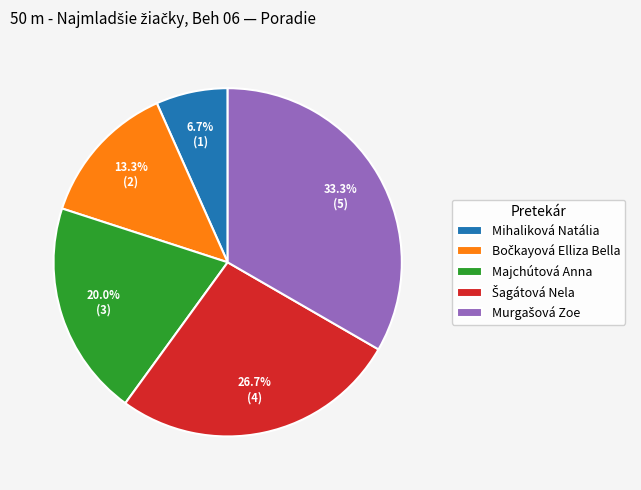

Is there any slice that represents more than half of the pie?

No